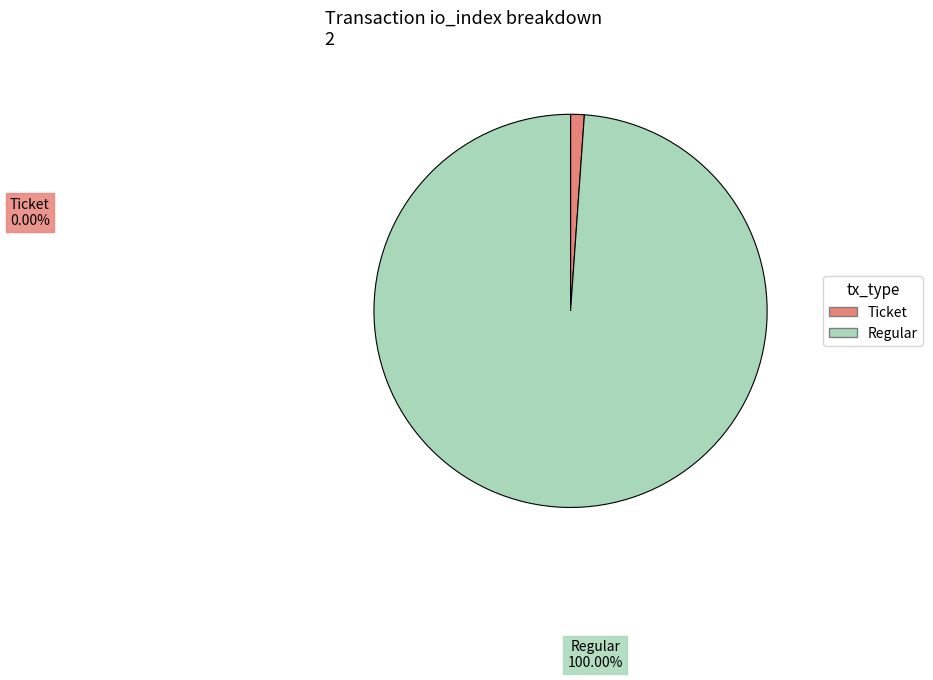

True or false: Ticket (io_index=0) accounts for 13% of the total.

False